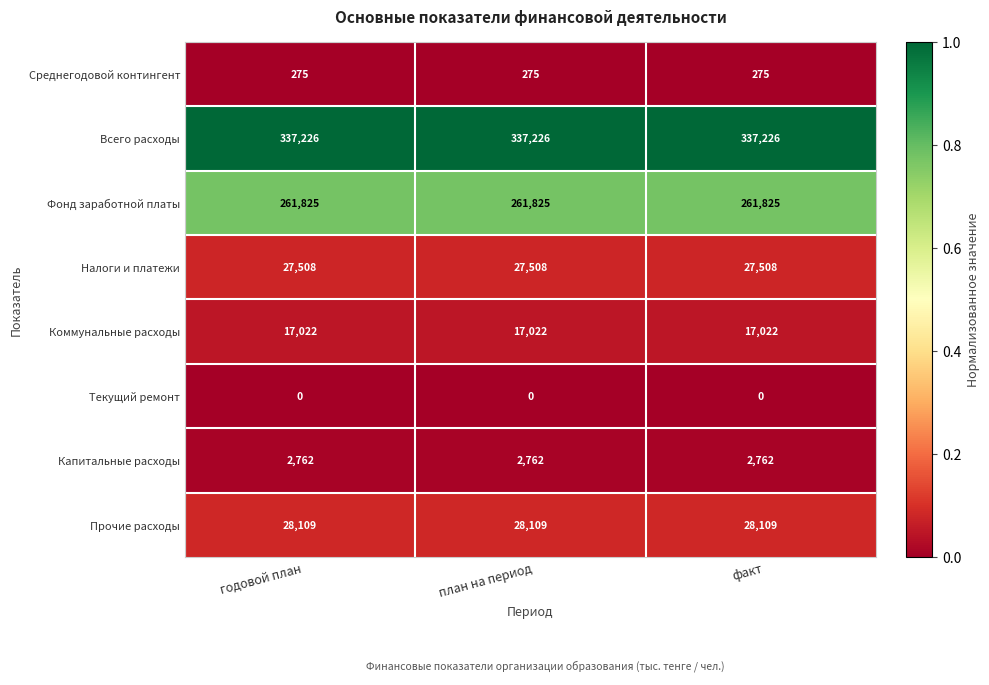

Is it true that Фонд заработной платы equals 451340 at факт?

False